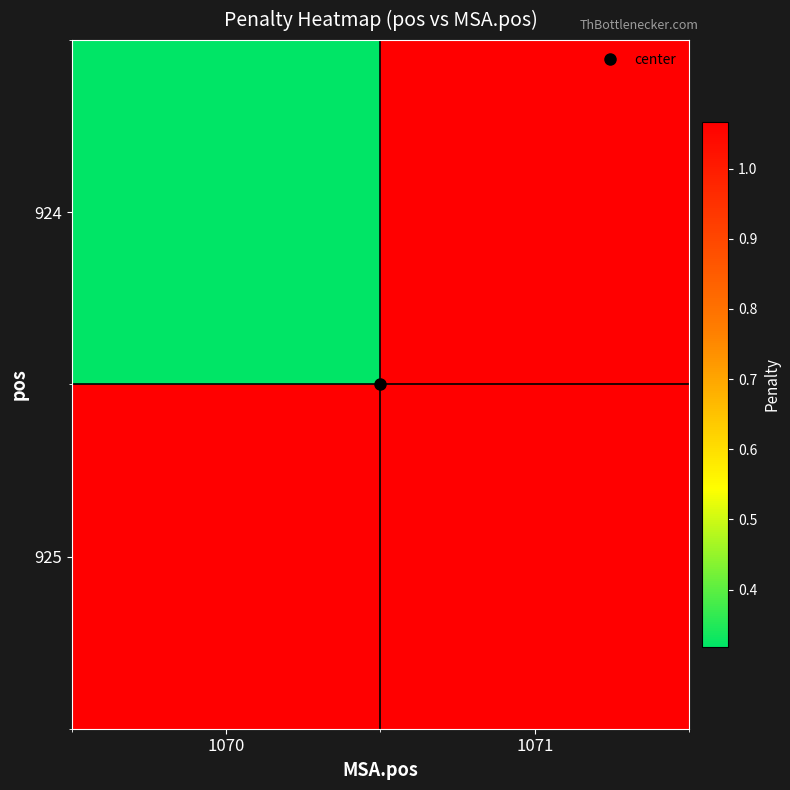

Reading left to right, extract all data points from this chart.

924: 1070=0.3	1071=1.1
925: 1070=1.1	1071=1.1